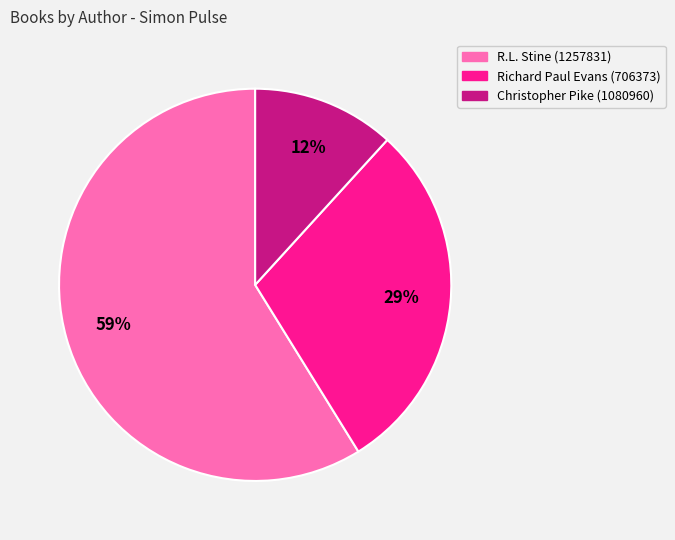

Which category has the biggest portion of the pie?

R.L. Stine (1257831)